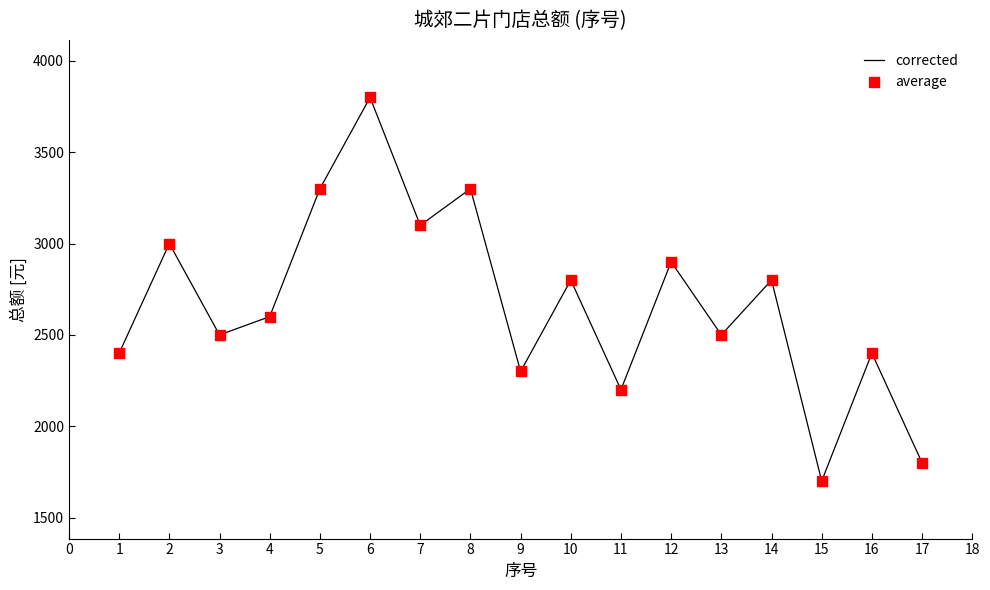

Approximately how many times larger is the value at 10 compared to 12?

1.0